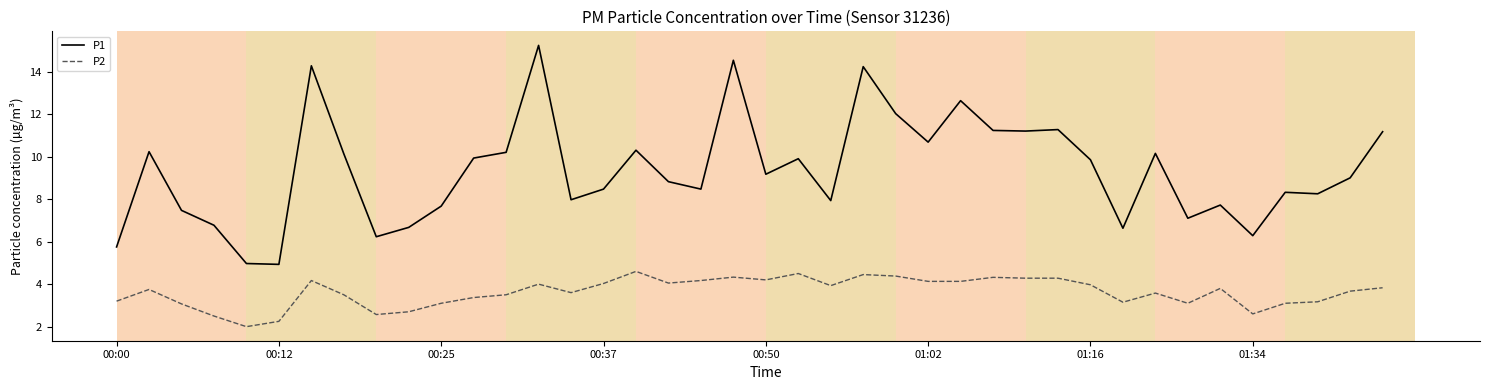

Which series has the widest spread of values?

P1